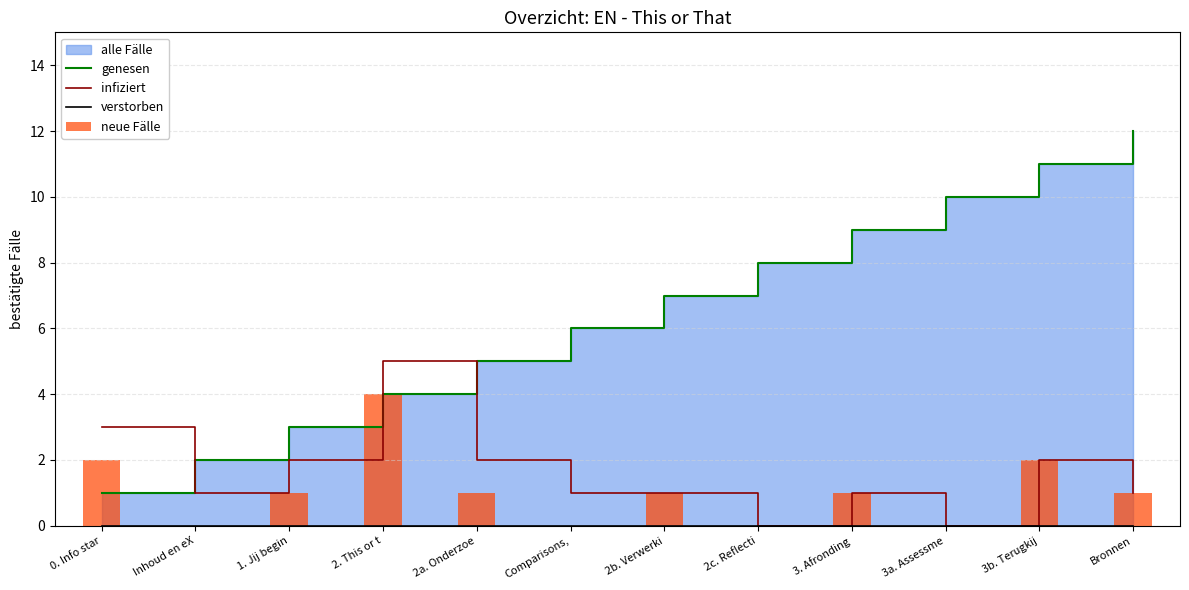

What is the difference between the second highest and second lowest values in the genesen series?

9